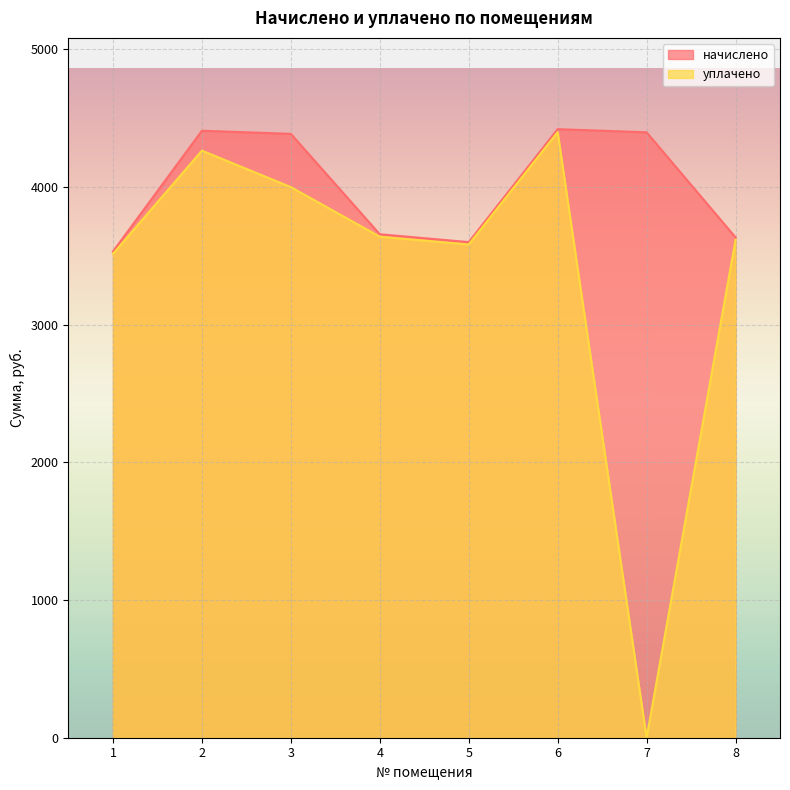

Which series has the largest total across all categories?

начислено